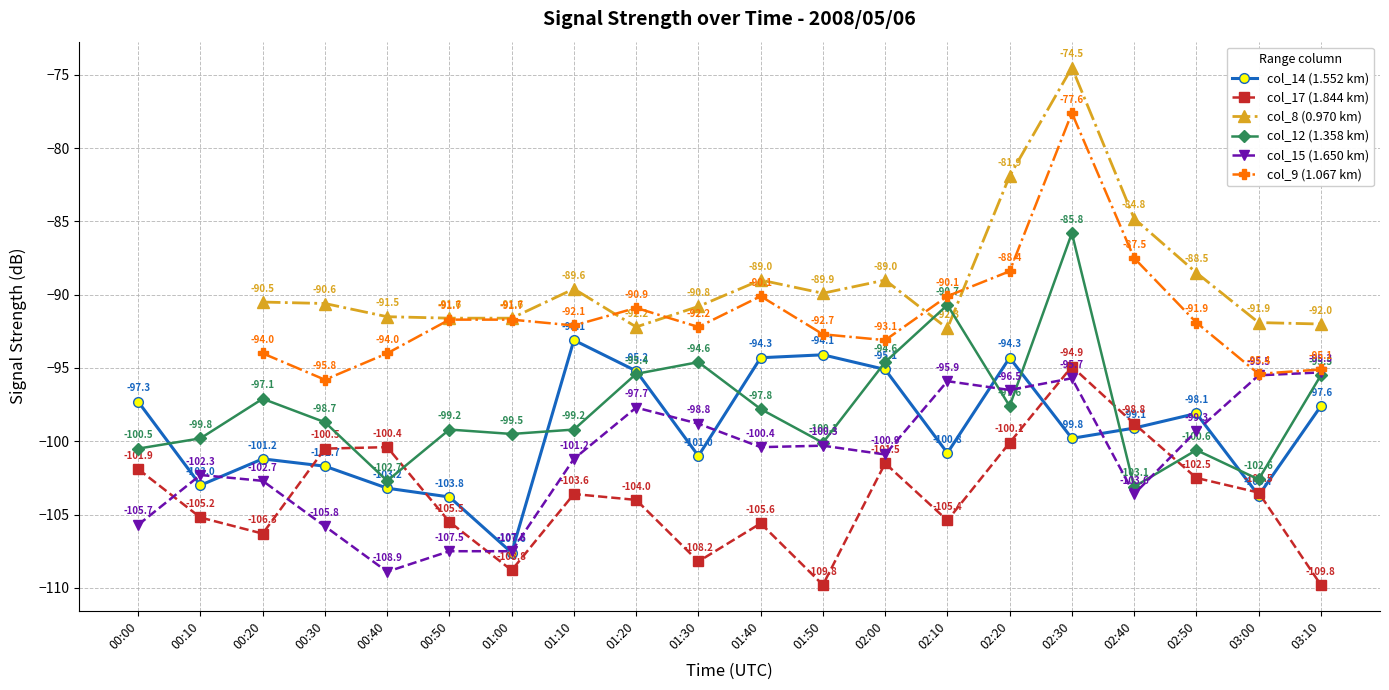

How many values in the col_17 (1.844 km) series are below -103?

12